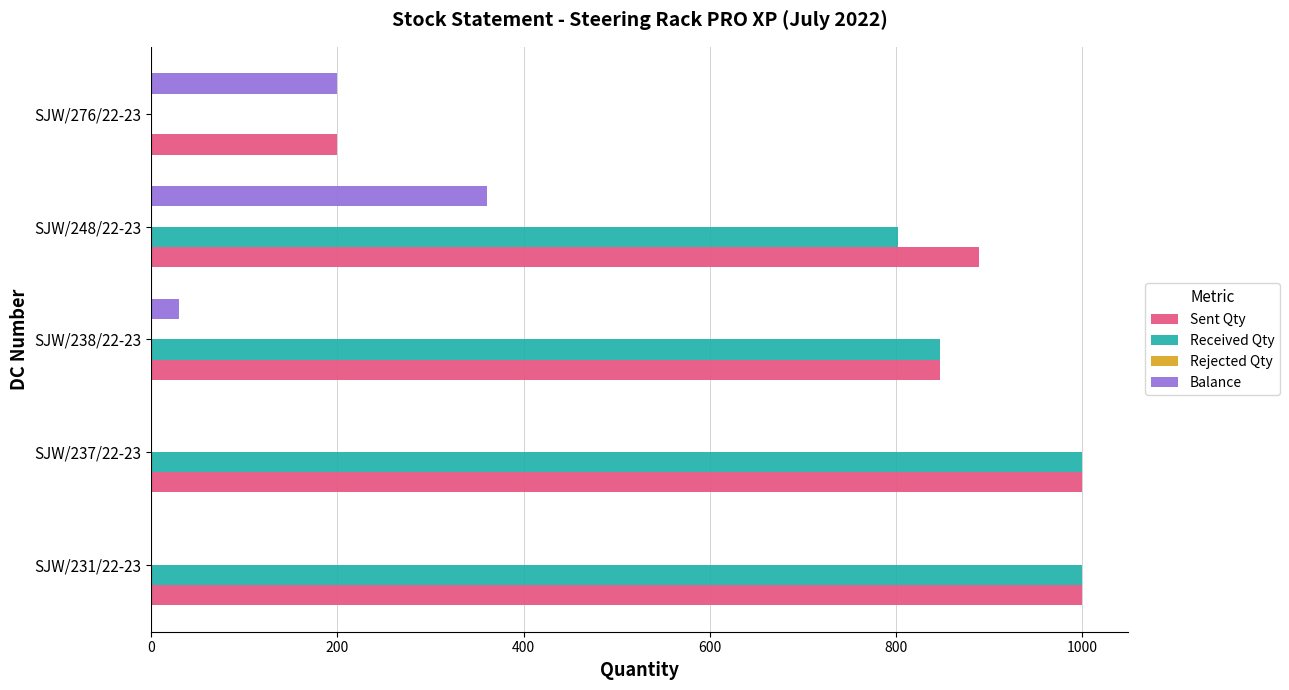

How many data points does each series have?

5